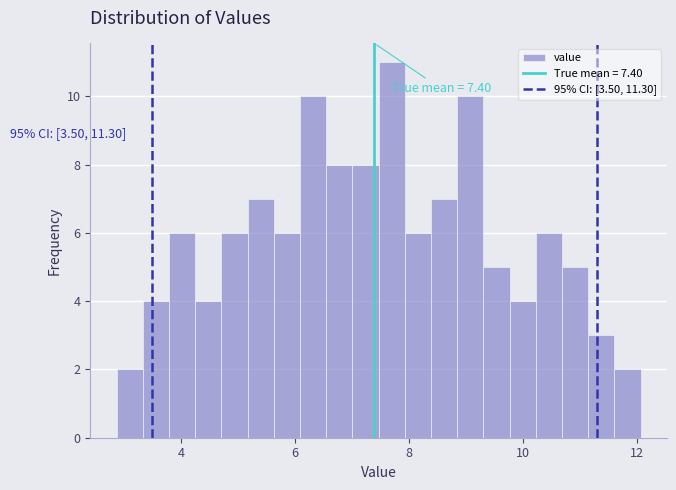

Around what value on the x-axis is the tallest bar? Give the approximate position of its centre, as read against the axis.

7.8